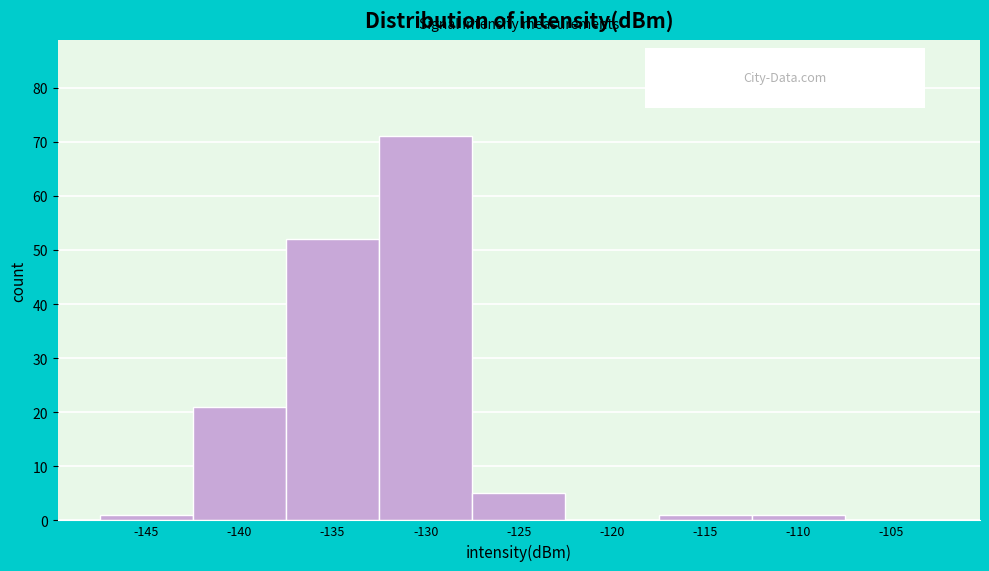

Reading left to right, list all the values displayed in this chart.

-145=1	-140=21	-135=52	-130=71	-125=5	-120=0	-115=1	-110=1	-105=0